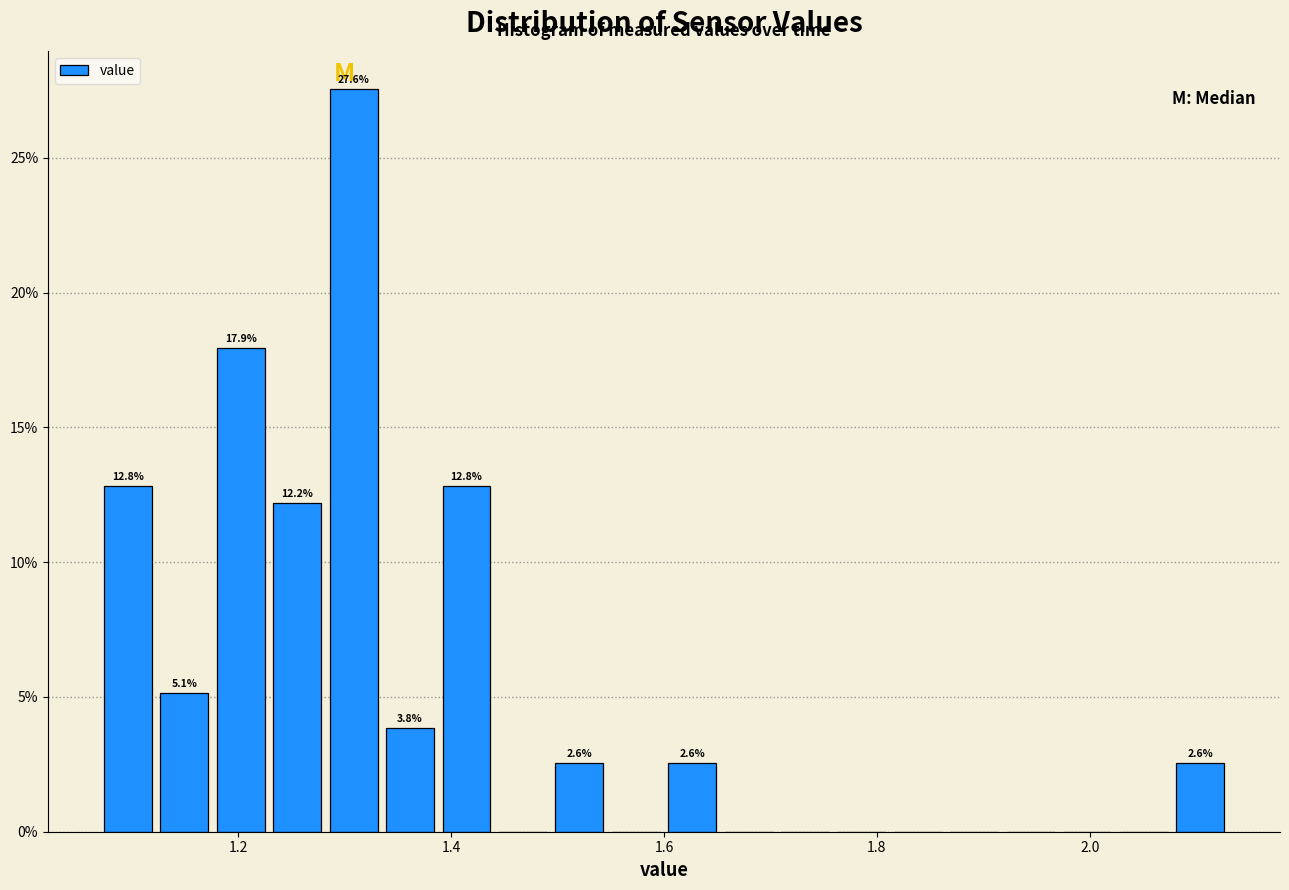

Read against the x-axis, roughly where is the centre of the tallest bar?

1.30